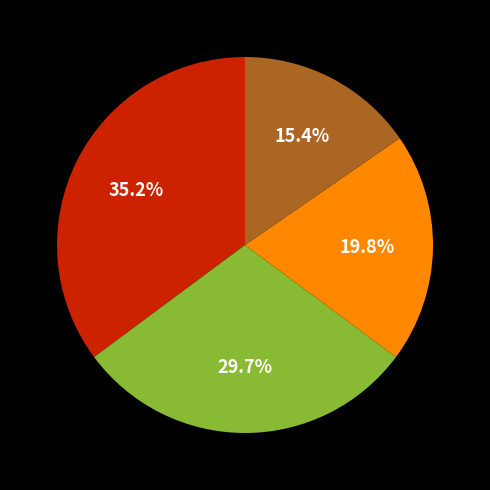

Is there any slice that represents more than half of the pie?

No